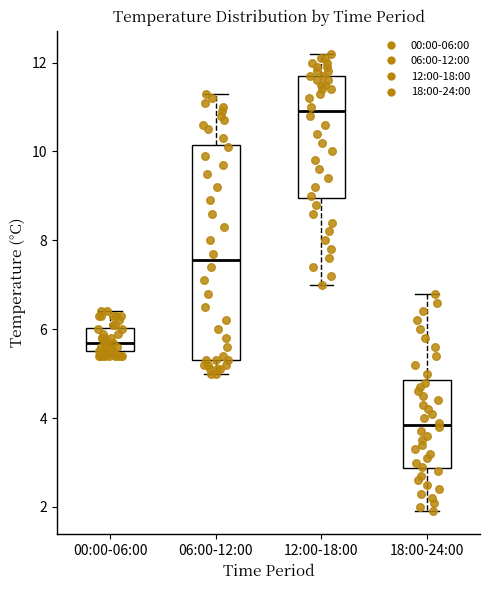

Reading left to right, read every box against the y-axis: the position of its median line, the range the box covers, and the ends of its whiskers. The values are not printed on the chart, so give them approximately, as read against the axis.

00:00-06:00: median 5.8, box 5.6 to 6.0, whiskers 5.4 to 6.4
06:00-12:00: median 7.6, box 5.4 to 10.2, whiskers 5.0 to 11.4
12:00-18:00: median 11.0, box 9.0 to 11.8, whiskers 7.0 to 12.2
18:00-24:00: median 3.8, box 2.8 to 4.8, whiskers 2.0 to 6.8